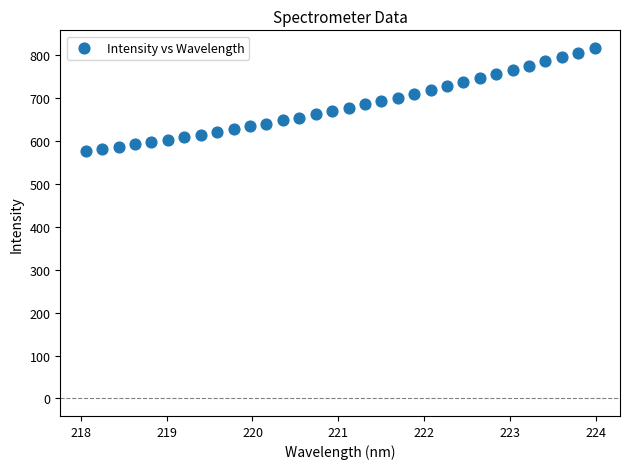

What is the range of X values (max minus min)?

5.9